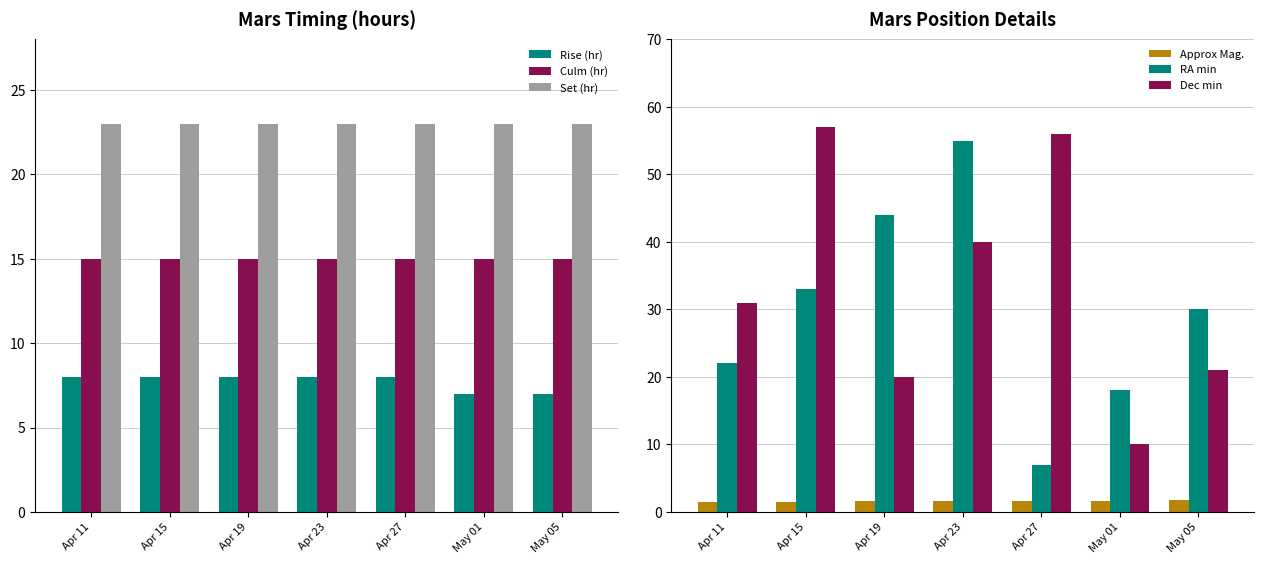

What is the label of the 7th bar from the right?

Apr 11